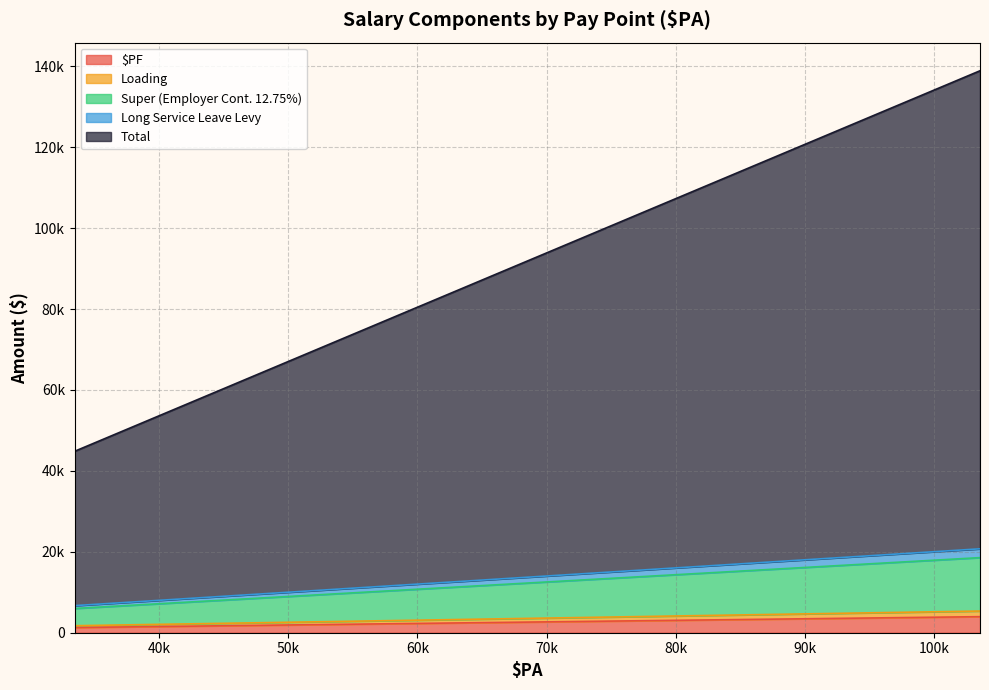

At how many categories does at least one series exceed 81906?

18